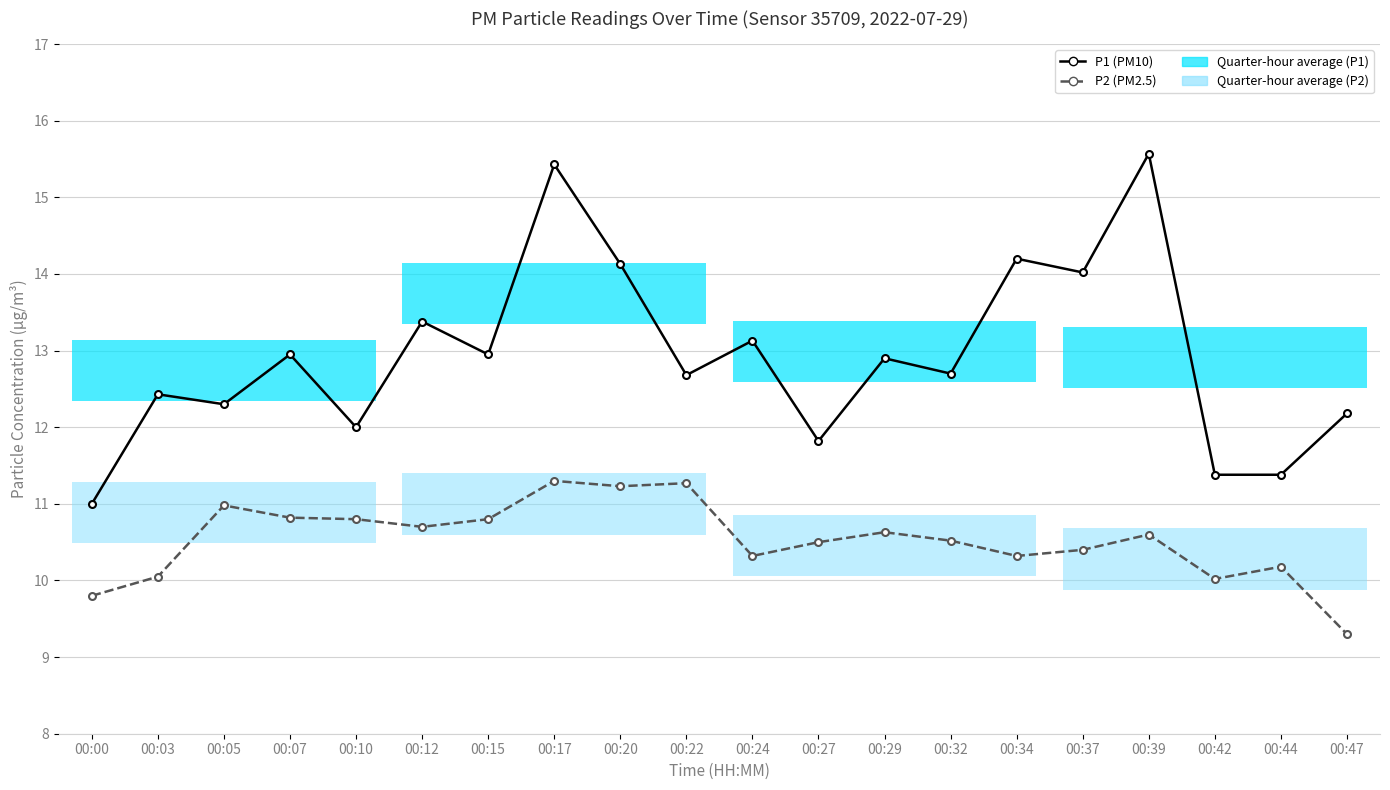

At which label does P2 (PM2.5) reach its minimum?

00:47